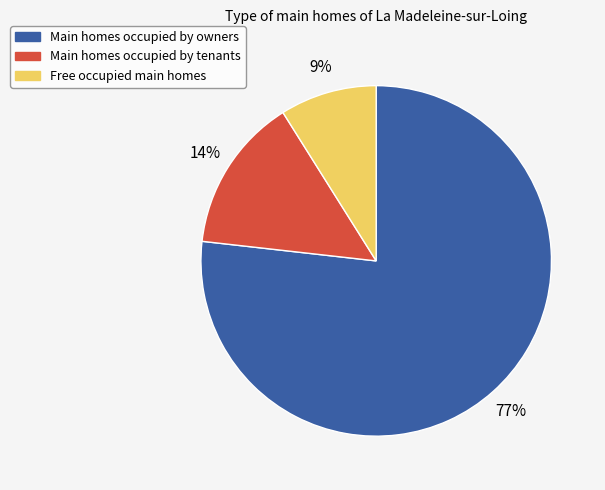

True or false: Main homes occupied by owners accounts for 68% of the total.

False